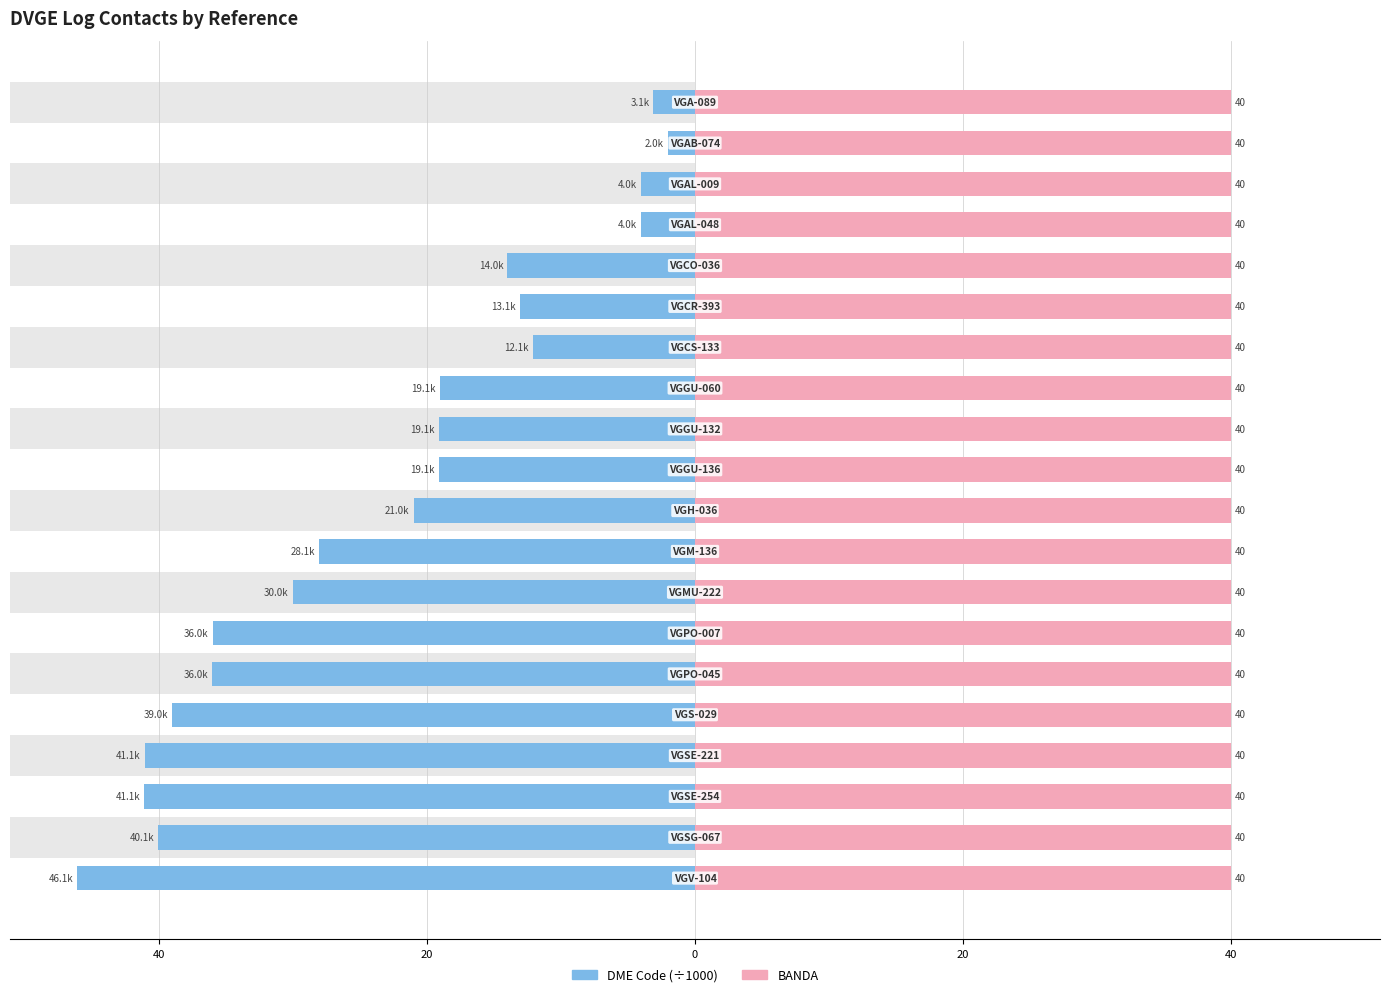

What is the approximate value of DME Code (÷1000) at 18?

-40.1